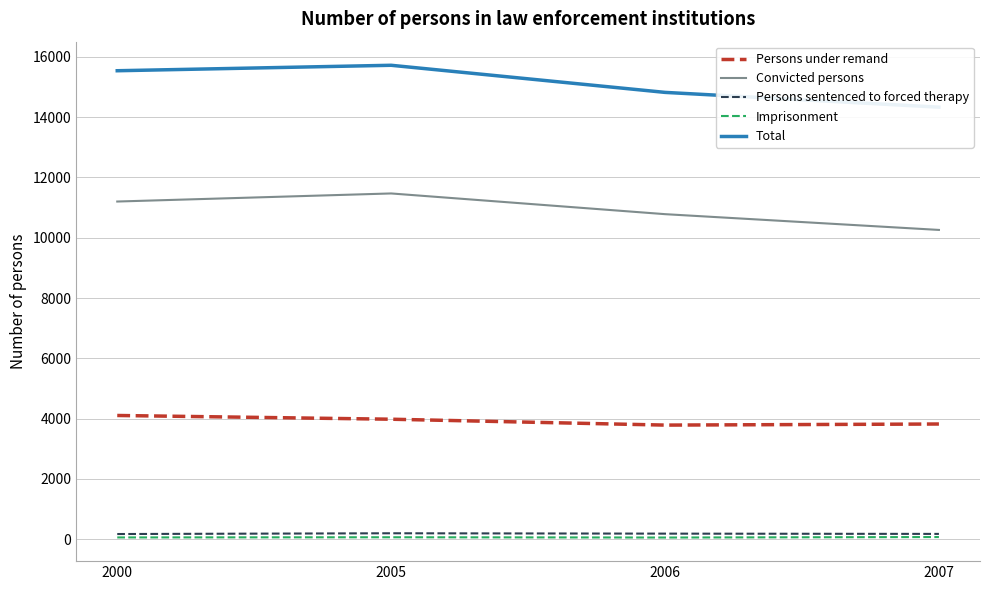

How many categories are shown in the chart?

4